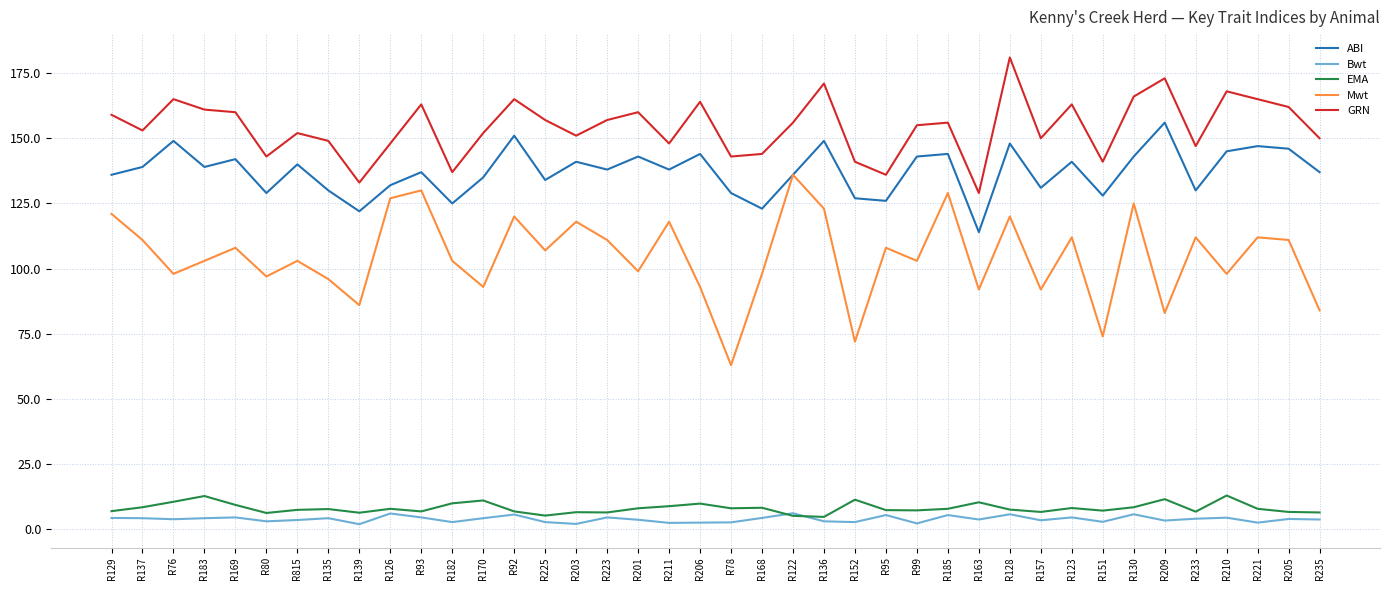

Does the chart have visible grid lines?

Yes